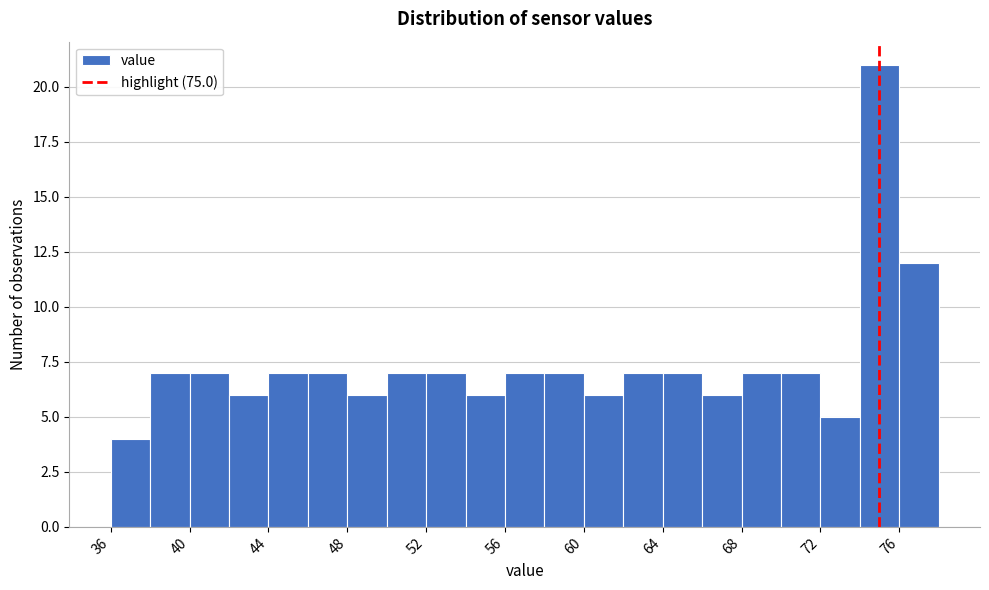

Over which range of the x-axis is the bar tallest?

74 to 76